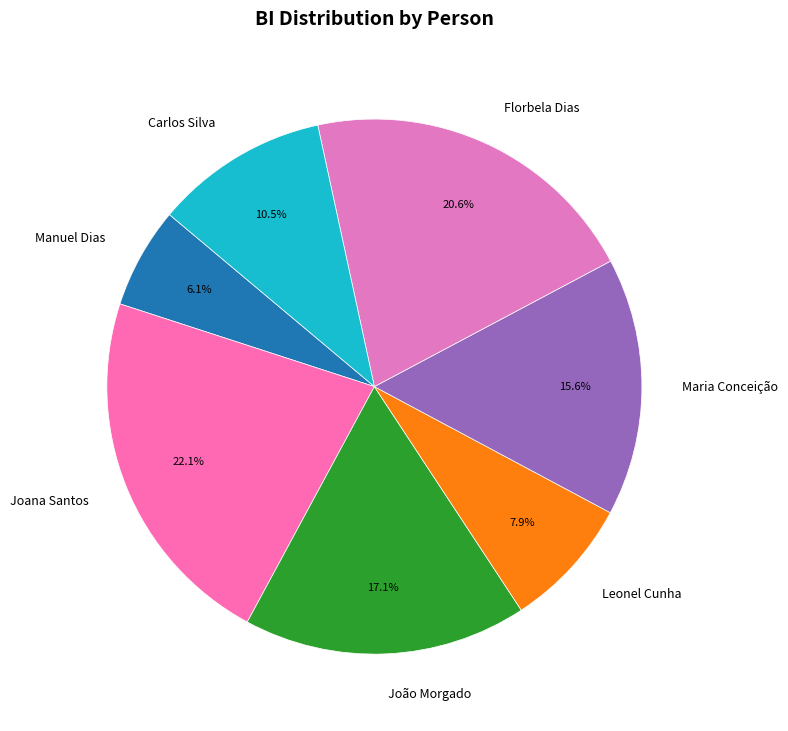

To the nearest percent, what is the difference between the largest and smallest slice percentages?

16%